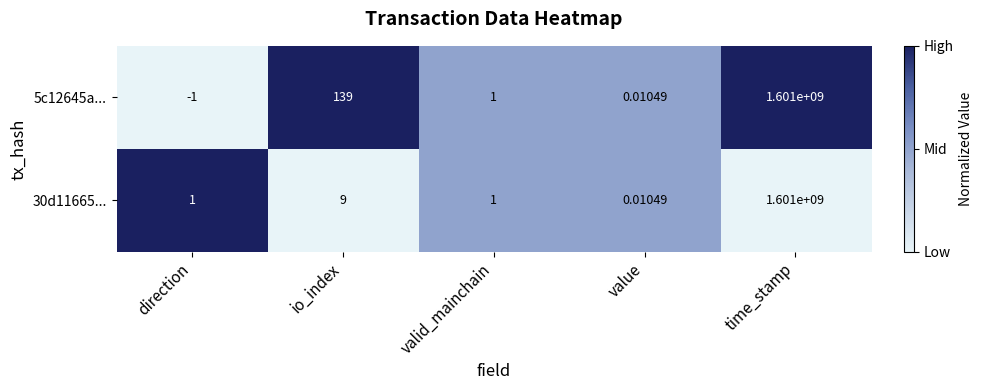

How many categories are shown in the chart?

5